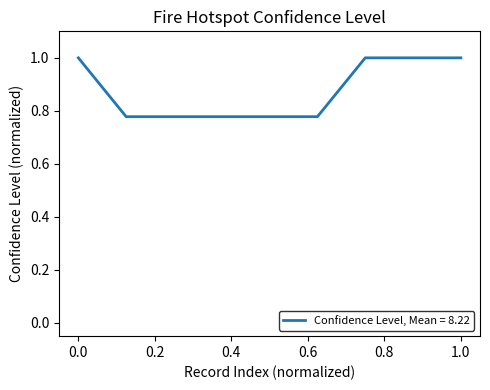

What is the greatest value displayed?

1.0